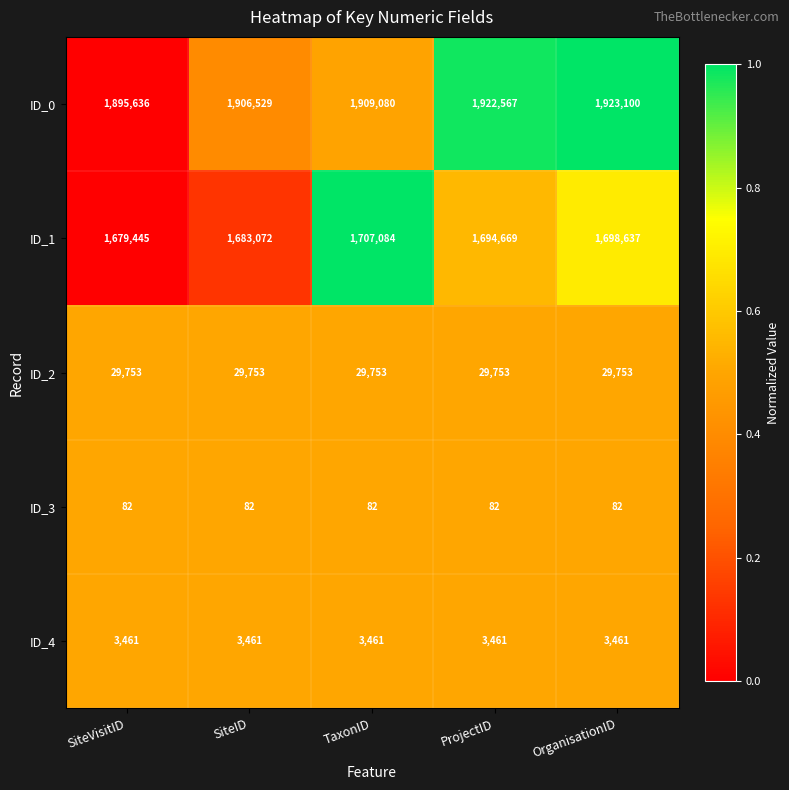

What value does the ID_0 series have at ProjectID?

1922567